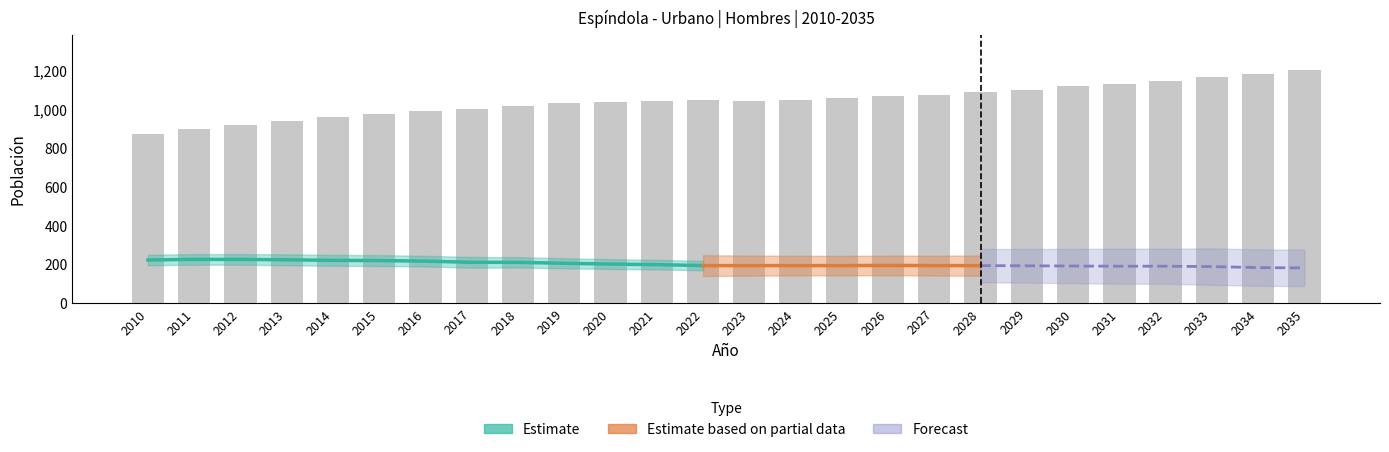

Which series changed the most between 2020 and 2031?

Total